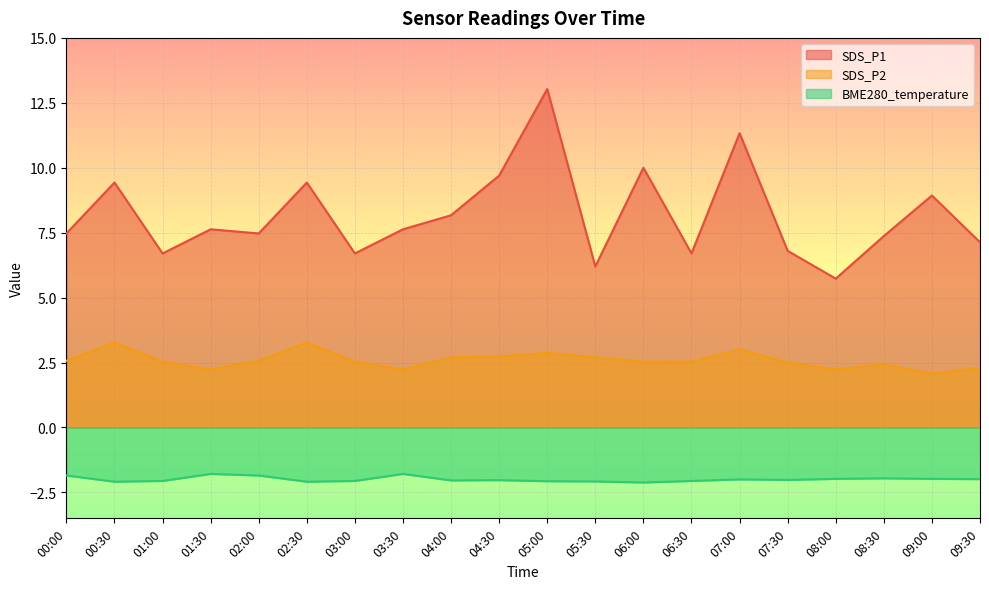

How many lines are shown in the chart?

3